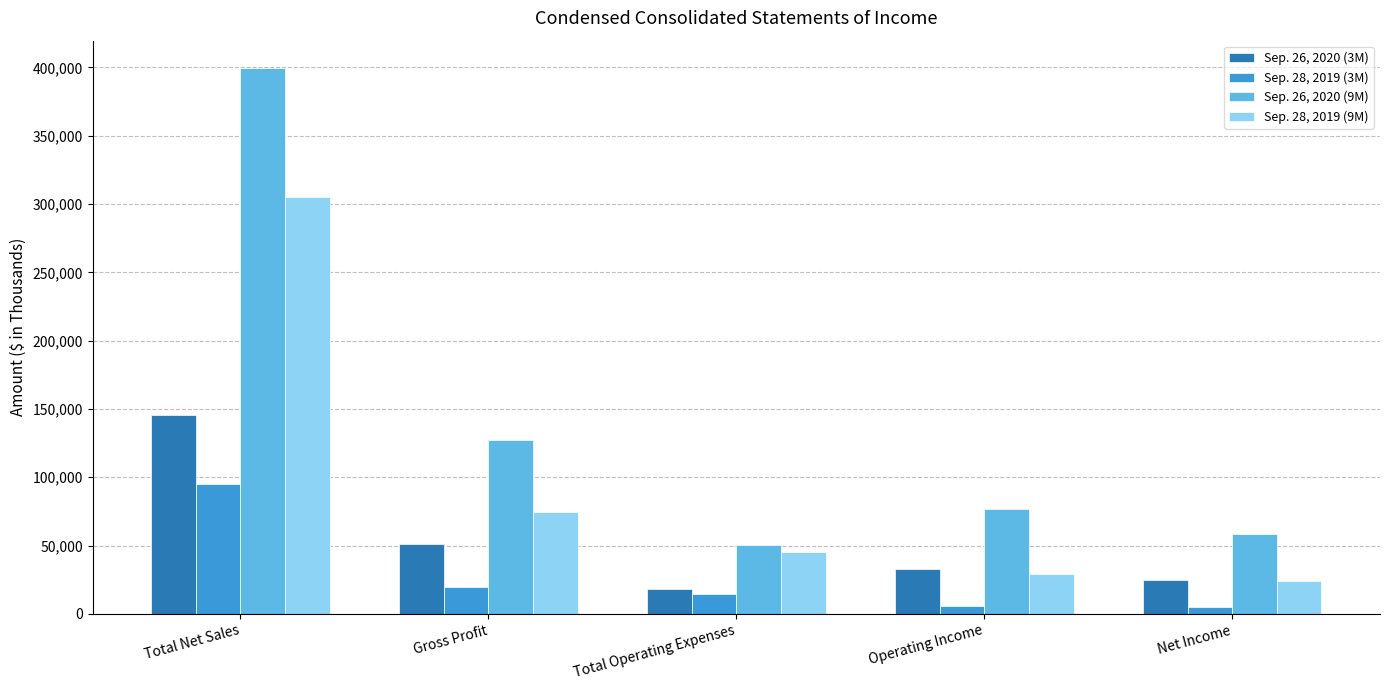

What are all the series names shown in the legend?

Sep. 26, 2020 (3M), Sep. 28, 2019 (3M), Sep. 26, 2020 (9M), Sep. 28, 2019 (9M)